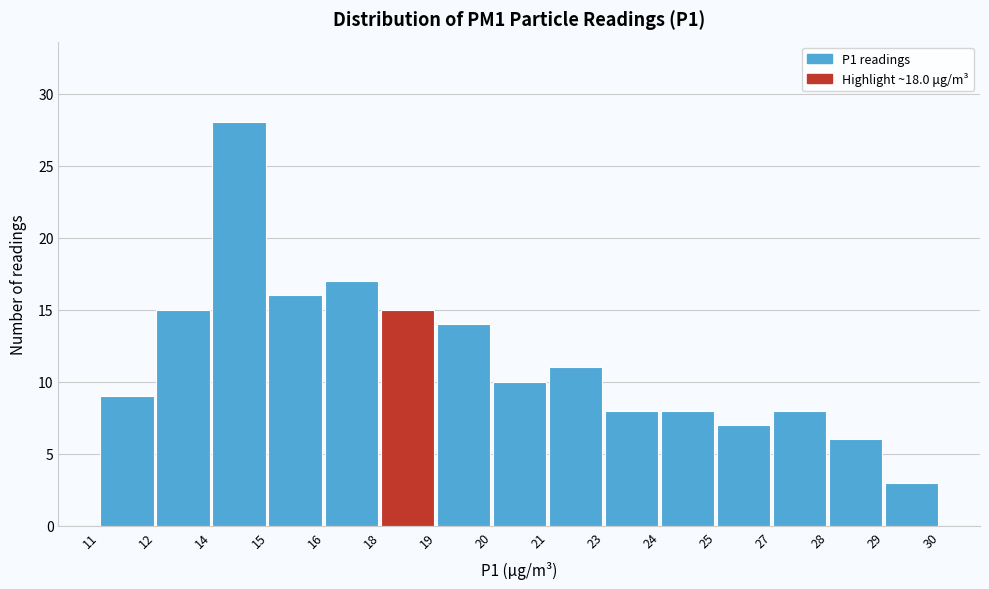

Reading right to left, what are all the values shown in this chart?

3	6	8	7	8	8	11	10	14	15	17	16	28	15	9